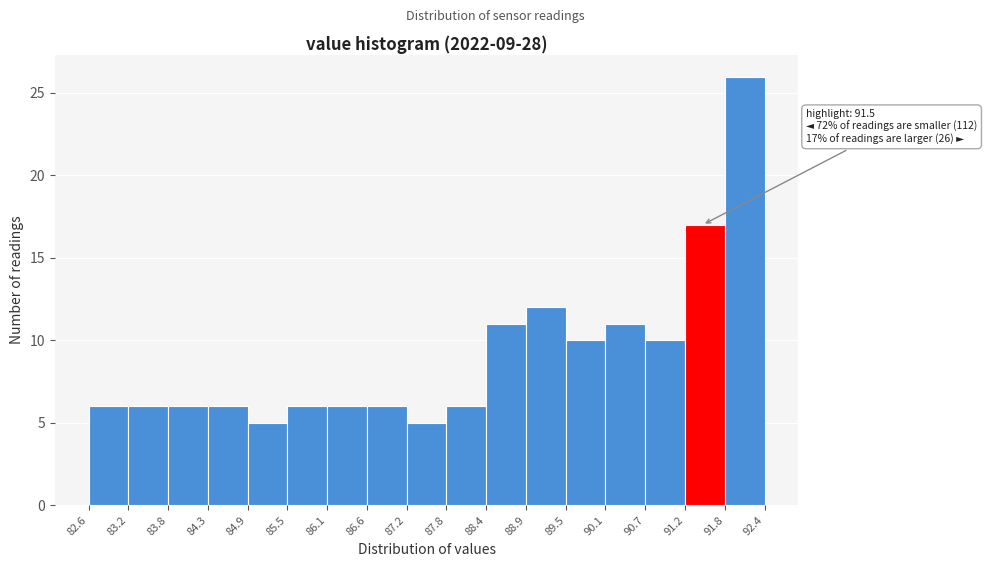

Which range on the x-axis has the tallest bar?

91.8 to 92.4